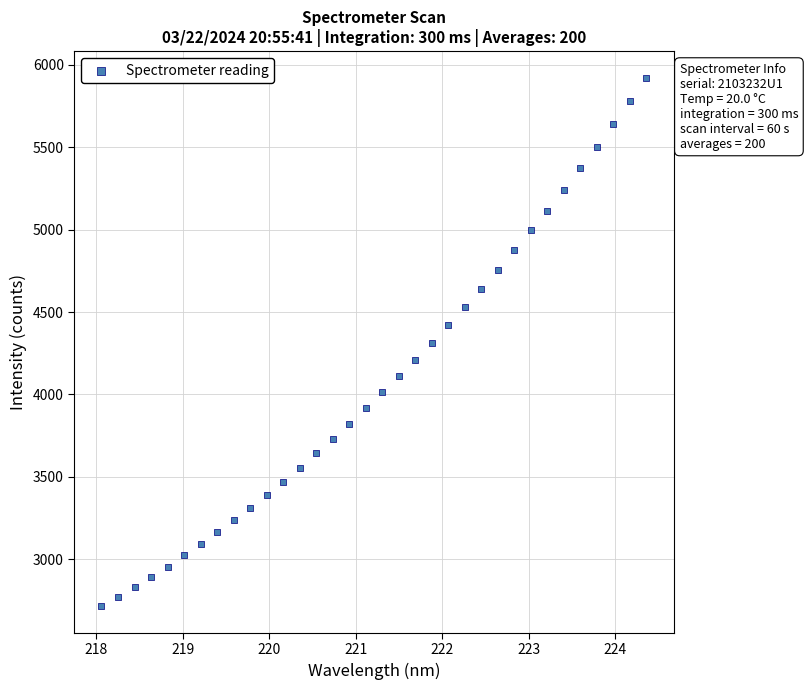

What is the range of Y values (max minus min)?

3206.2